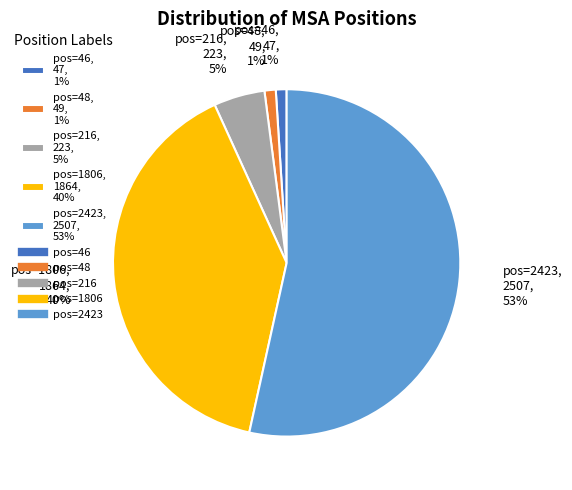

To the nearest percent, what is the average slice percentage?

20%